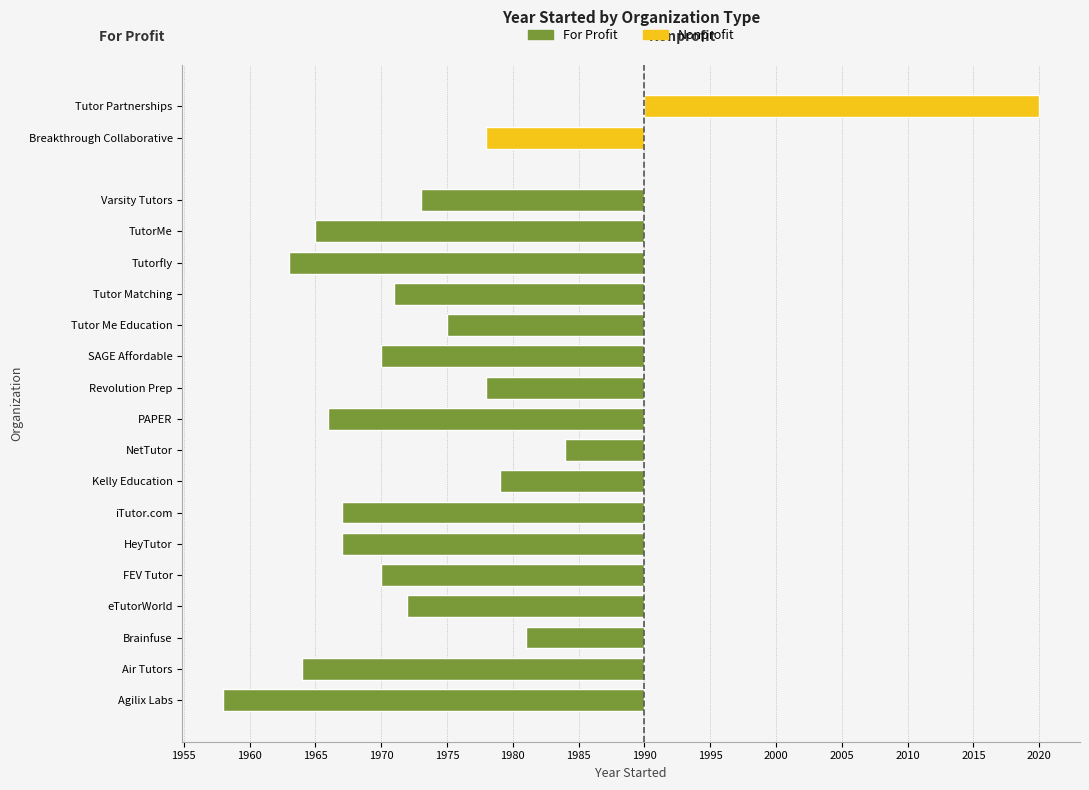

The value at NetTutor is -4. True or false?

False